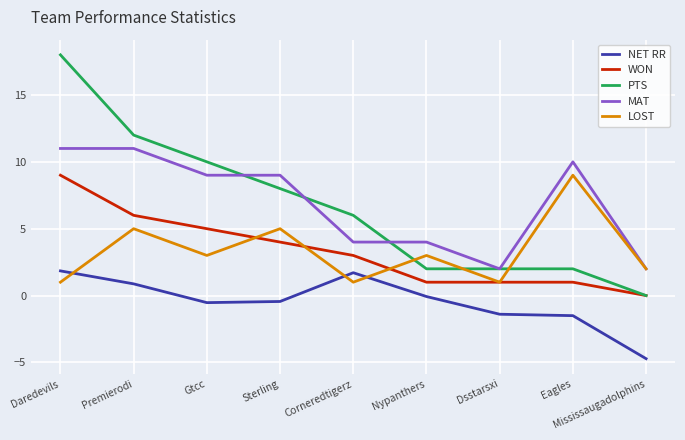

What is the total value across all series at Mississaugadolphins?

-0.7